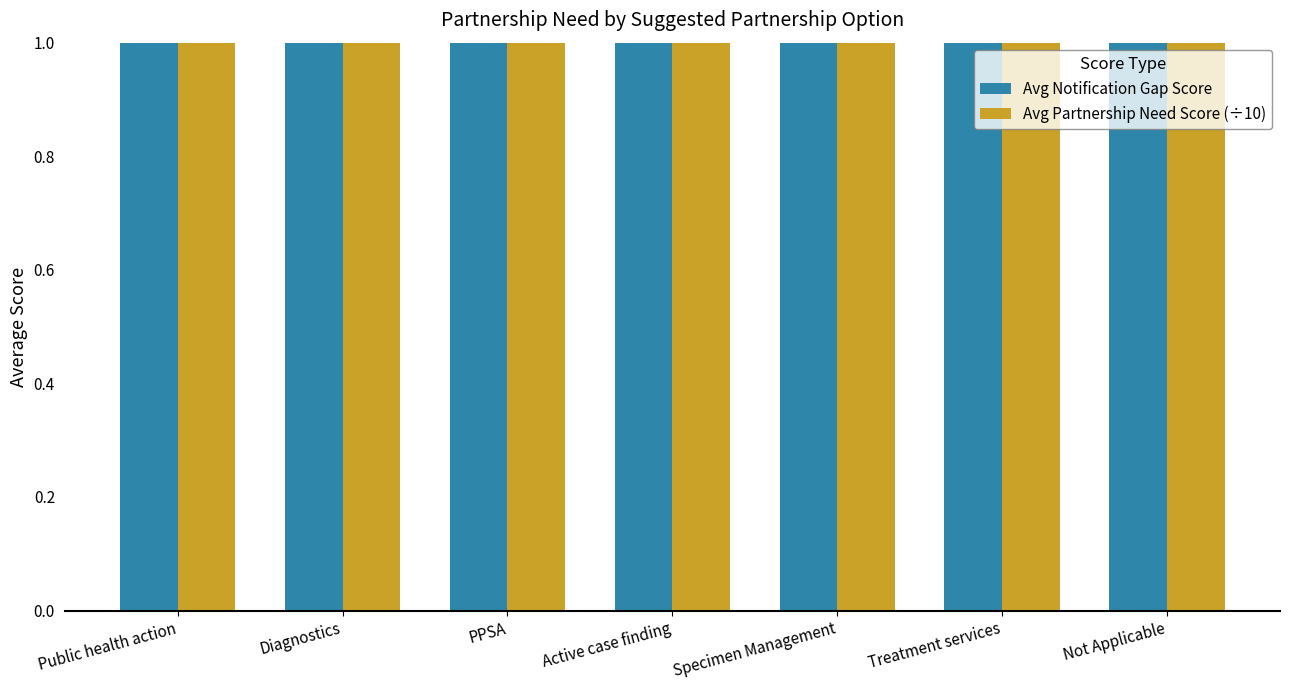

Rank the series by their maximum value, from lowest to highest.

Avg Partnership Need Score (÷10), Avg Notification Gap Score